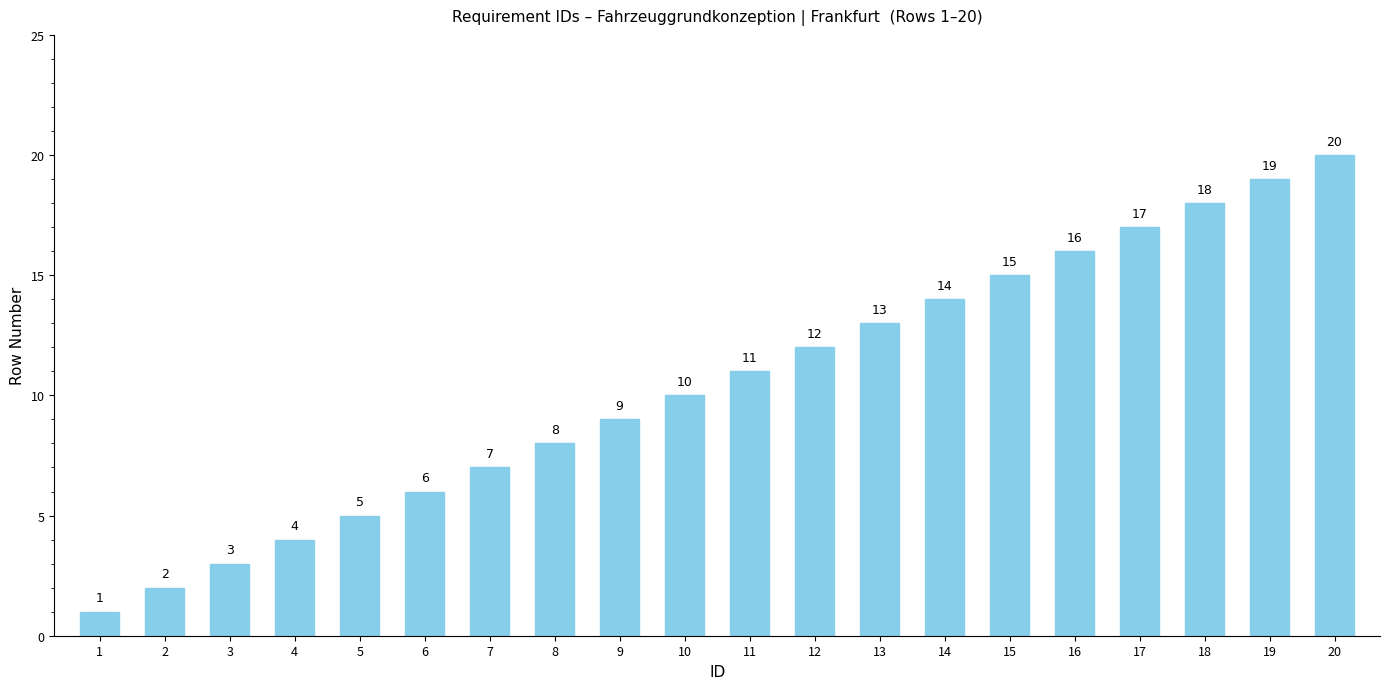

What is the smallest value displayed?

1